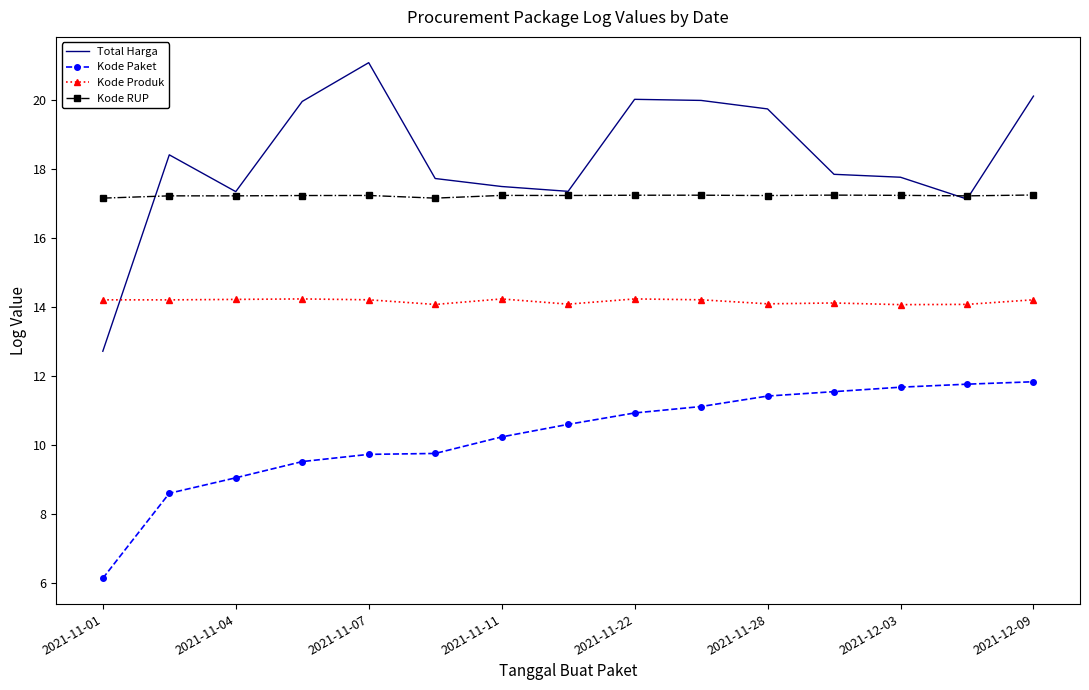

List the series in order of their peak value, highest first.

Total Harga, Kode RUP, Kode Produk, Kode Paket